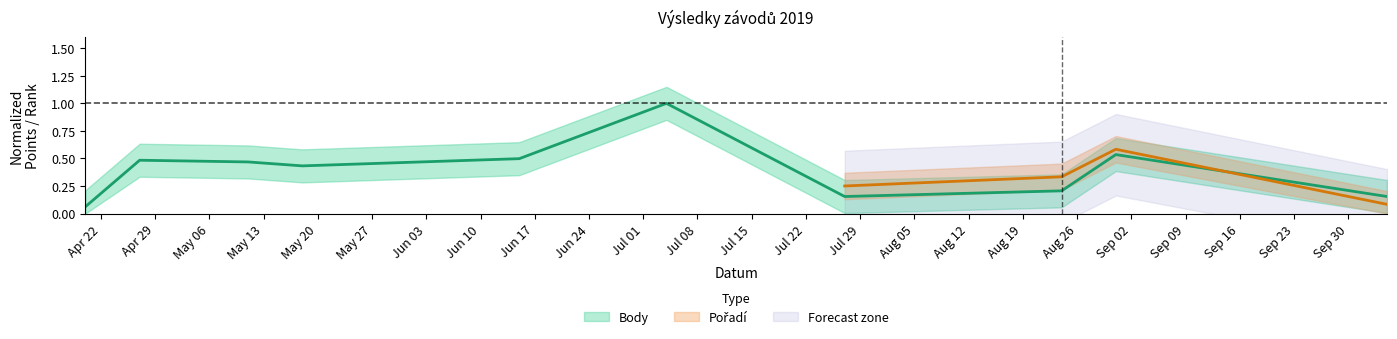

True or false: the data has more than 0 interior local peaks.

True